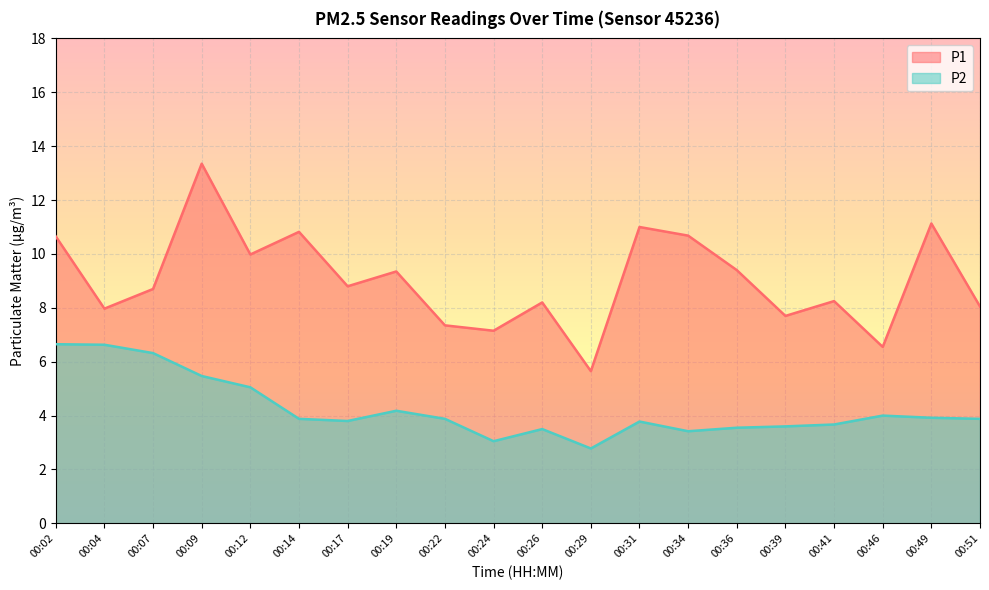

Reading right to left, extract all data points from this chart.

P1: 8.1	11.1	6.5	8.2	7.7	9.4	10.7	11.0	5.7	8.2	7.2	7.3	9.3	8.8	10.8	10.0	13.3	8.7	8.0	10.7
P2: 3.9	3.9	4.0	3.7	3.6	3.5	3.4	3.8	2.8	3.5	3.0	3.9	4.2	3.8	3.9	5.0	5.5	6.3	6.6	6.7